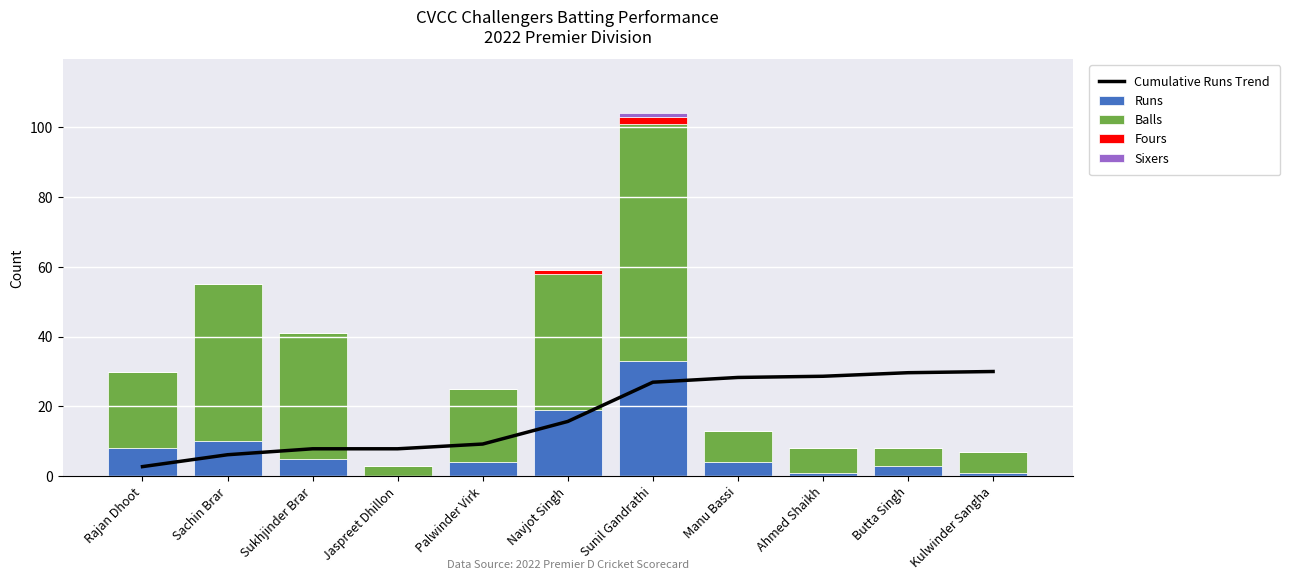

List the labels in order of Fours value, largest first.

Sunil Gandrathi, Navjot Singh, Rajan Dhoot, Sachin Brar, Sukhjinder Brar, Jaspreet Dhillon, Palwinder Virk, Manu Bassi, Ahmed Shaikh, Butta Singh, Kulwinder Sangha